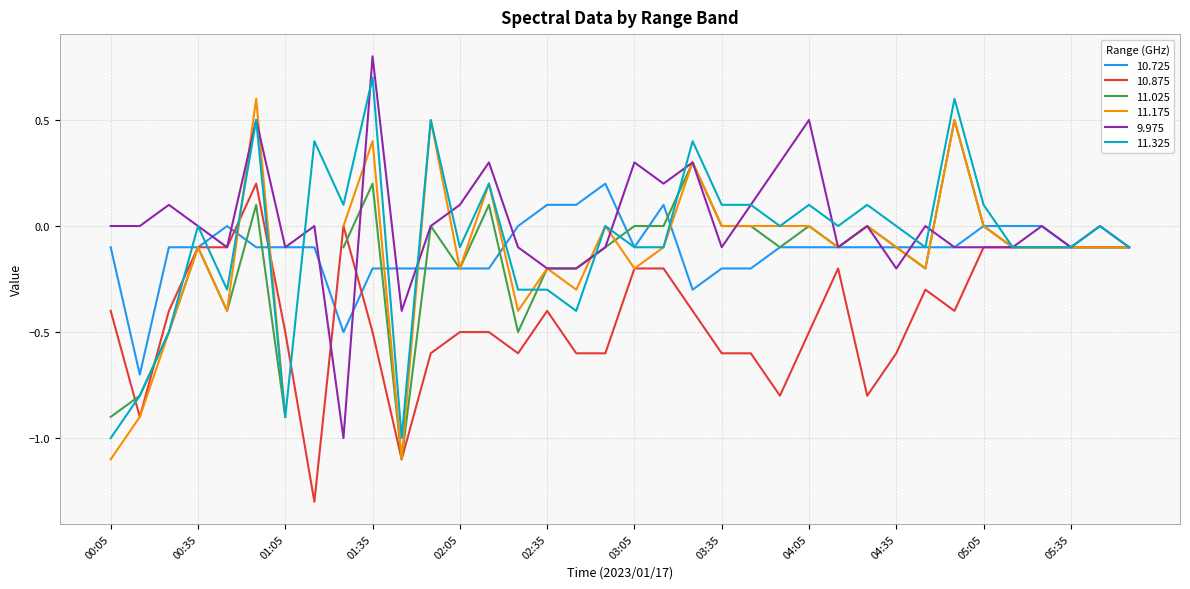

At which label does 10.725 reach its peak?

02:55